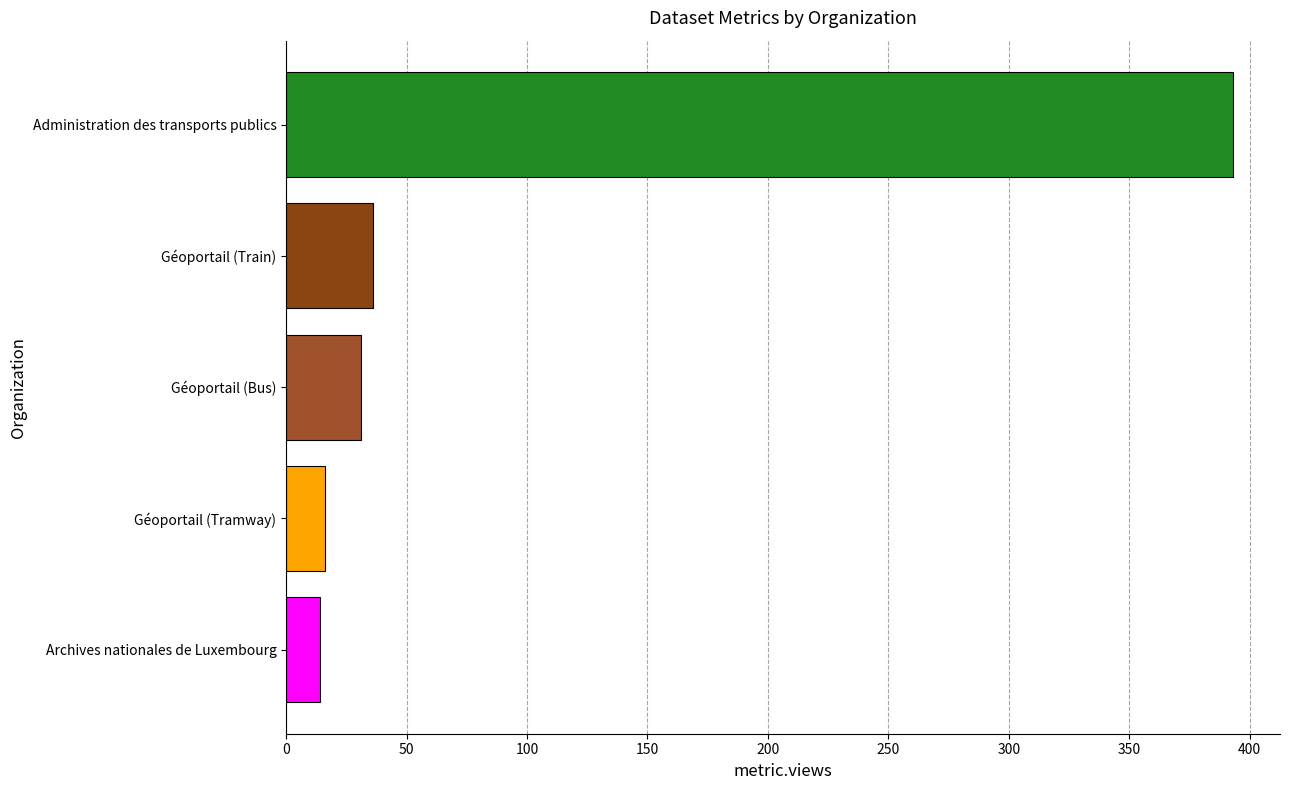

How many distinct data groups are displayed?

1